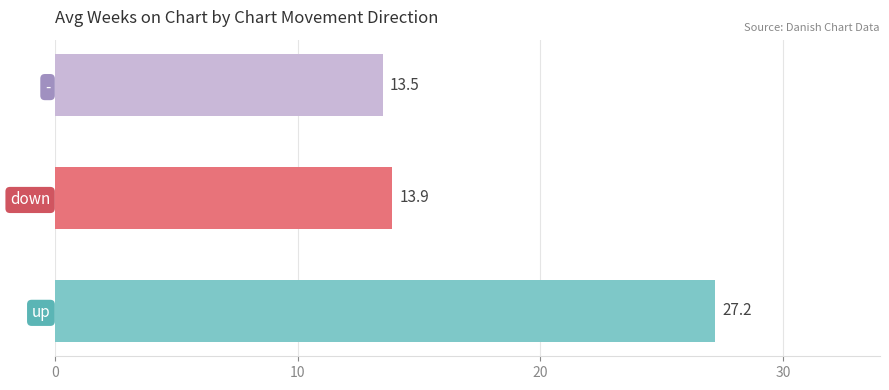

What is the difference between the values at - and down?

0.4